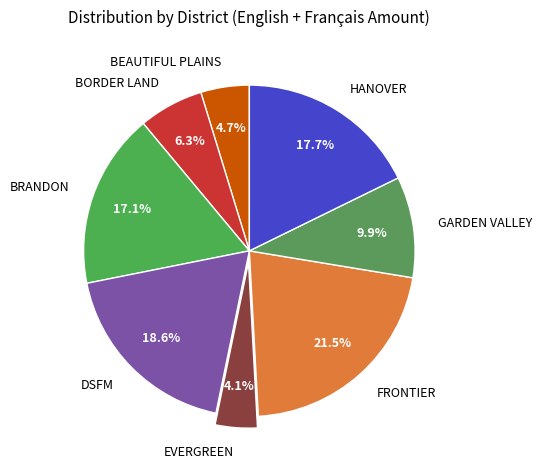

Which slice is the largest?

FRONTIER